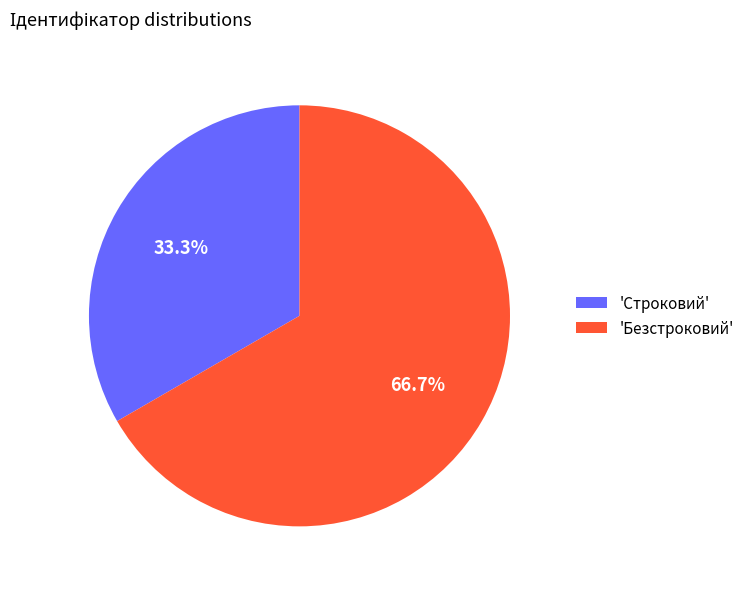

Rank the categories by value from highest to lowest.

'Безстроковий', 'Строковий'